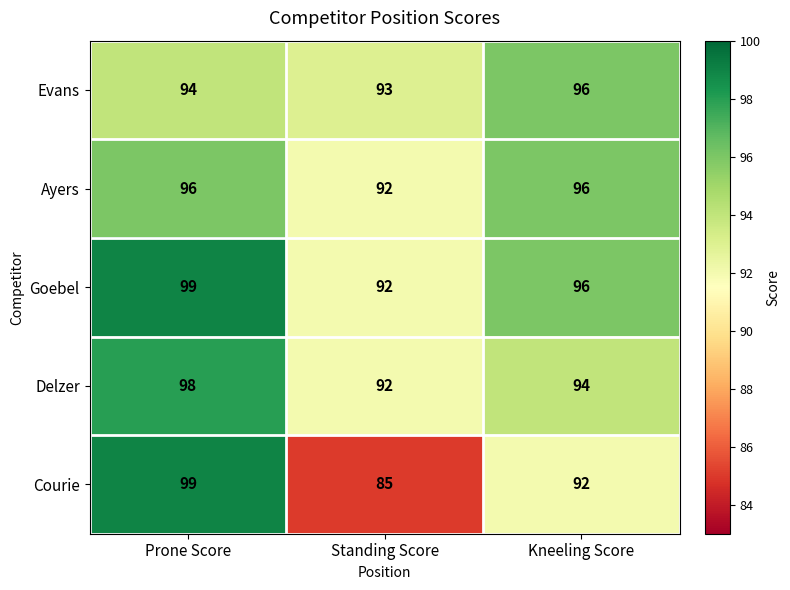

List the labels in order of Delzer value, largest first.

Prone Score, Kneeling Score, Standing Score